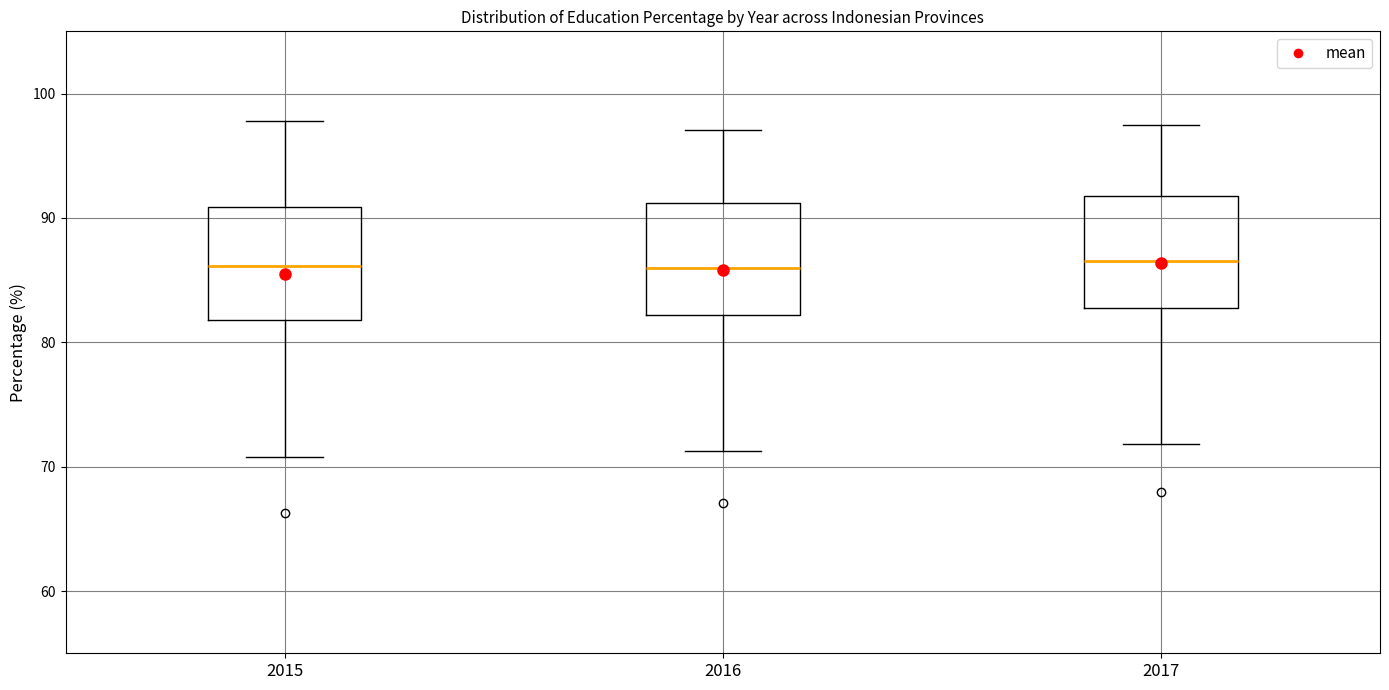

Reading left to right, read every box against the y-axis: the position of its median line, the range the box covers, and the ends of its whiskers. The values are not printed on the chart, so give them approximately, as read against the axis.

2015: median 86, box 82 to 91, whiskers 71 to 98
2016: median 86, box 82 to 91, whiskers 71 to 97
2017: median 87, box 83 to 92, whiskers 72 to 98